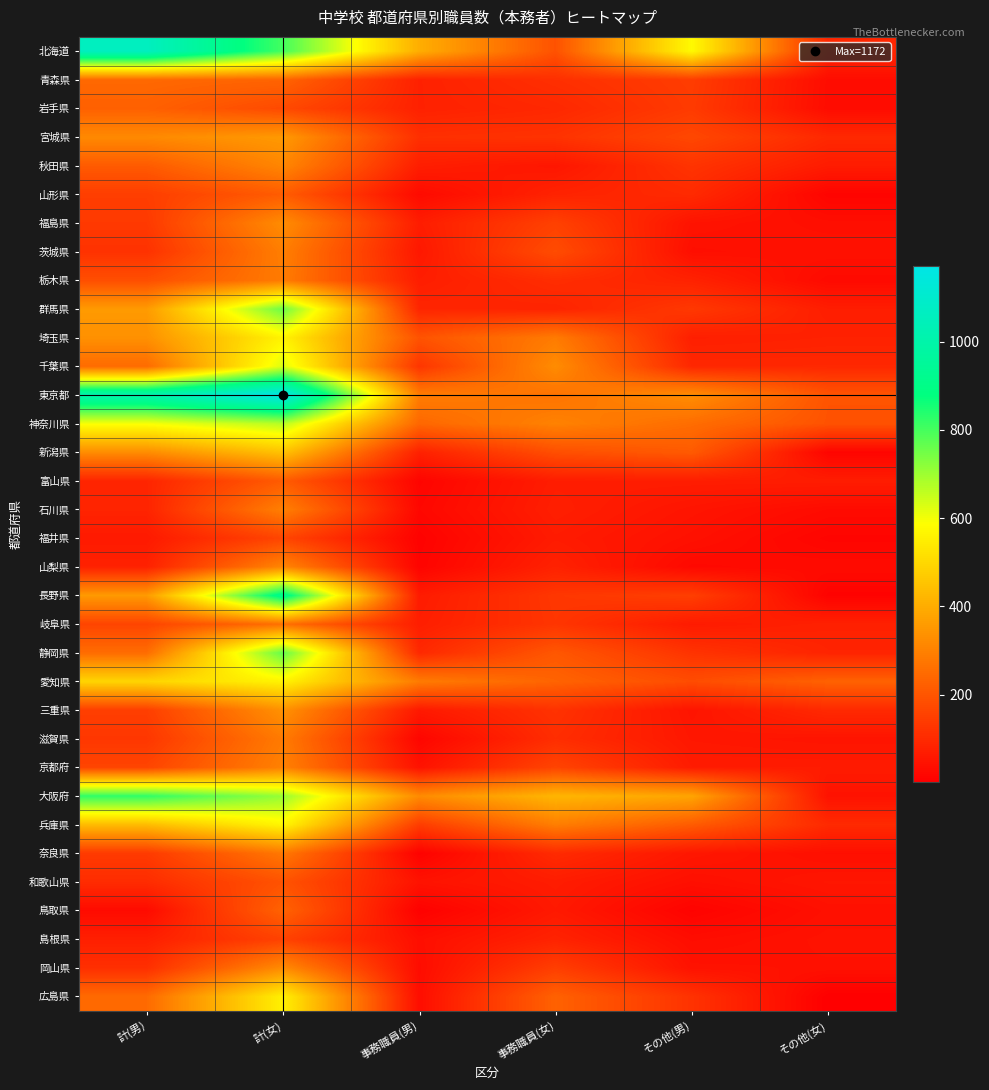

Reading left to right, transcribe all the data shown in this chart.

北海道: 計(男)=1062	計(女)=802	事務職員(男)=401	事務職員(女)=191	その他(男)=575	その他(女)=91
青森県: 計(男)=242	計(女)=233	事務職員(男)=79	事務職員(女)=111	その他(男)=142	その他(女)=32
岩手県: 計(男)=225	計(女)=171	事務職員(男)=79	事務職員(女)=94	その他(男)=137	その他(女)=31
宮城県: 計(男)=318	計(女)=355	事務職員(男)=112	事務職員(女)=119	その他(男)=167	その他(女)=96
秋田県: 計(男)=211	計(女)=311	事務職員(男)=72	事務職員(女)=54	その他(男)=121	その他(女)=66
山形県: 計(男)=145	計(女)=215	事務職員(男)=28	事務職員(女)=83	その他(男)=99	その他(女)=13
福島県: 計(男)=134	計(女)=324	事務職員(男)=69	事務職員(女)=152	その他(男)=47	その他(女)=36
茨城県: 計(男)=117	計(女)=293	事務職員(男)=58	事務職員(女)=178	その他(男)=37	その他(女)=43
栃木県: 計(男)=183	計(女)=286	事務職員(男)=71	事務職員(女)=106	その他(男)=81	その他(女)=26
群馬県: 計(男)=357	計(女)=756	事務職員(男)=89	事務職員(女)=85	その他(男)=132	その他(女)=71
埼玉県: 計(男)=334	計(女)=561	事務職員(男)=194	事務職員(女)=286	その他(男)=74	その他(女)=80
千葉県: 計(男)=248	計(女)=627	事務職員(男)=126	事務職員(女)=324	その他(男)=93	その他(女)=94
東京都: 計(男)=1014	計(女)=1172	事務職員(男)=289	事務職員(女)=266	その他(男)=328	その他(女)=195
神奈川県: 計(男)=595	計(女)=671	事務職員(男)=240	事務職員(女)=301	その他(男)=253	その他(女)=192
新潟県: 計(男)=324	計(女)=448	事務職員(男)=79	事務職員(女)=184	その他(男)=210	その他(女)=14
富山県: 計(男)=88	計(女)=213	事務職員(男)=14	事務職員(女)=69	その他(男)=69	その他(女)=69
石川県: 計(男)=85	計(女)=296	事務職員(男)=20	事務職員(女)=74	その他(男)=50	その他(女)=29
福井県: 計(男)=62	計(女)=162	事務職員(男)=8	事務職員(女)=65	その他(男)=41	その他(女)=14
山梨県: 計(男)=80	計(女)=310	事務職員(男)=12	事務職員(女)=80	その他(男)=23	その他(女)=29
長野県: 計(男)=356	計(女)=923	事務職員(男)=65	事務職員(女)=129	その他(男)=147	その他(女)=9
岐阜県: 計(男)=160	計(女)=260	事務職員(男)=72	事務職員(女)=125	その他(男)=64	その他(女)=78
静岡県: 計(男)=252	計(女)=766	事務職員(男)=96	事務職員(女)=203	その他(男)=120	その他(女)=85
愛知県: 計(男)=490	計(女)=561	事務職員(男)=286	事務職員(女)=232	その他(男)=178	その他(女)=227
三重県: 計(男)=147	計(女)=337	事務職員(男)=61	事務職員(女)=118	その他(男)=50	その他(女)=98
滋賀県: 計(男)=128	計(女)=285	事務職員(男)=17	事務職員(女)=107	その他(男)=56	その他(女)=49
京都府: 計(男)=161	計(女)=299	事務職員(男)=46	事務職員(女)=160	その他(男)=66	その他(女)=66
大阪府: 計(男)=824	計(女)=706	事務職員(男)=322	事務職員(女)=420	その他(男)=380	その他(女)=45
兵庫県: 計(男)=433	計(女)=567	事務職員(男)=142	事務職員(女)=292	その他(男)=213	その他(女)=99
奈良県: 計(男)=136	計(女)=278	事務職員(男)=8	事務職員(女)=101	その他(男)=55	その他(女)=38
和歌山県: 計(男)=104	計(女)=193	事務職員(男)=46	事務職員(女)=68	その他(男)=38	その他(女)=53
鳥取県: 計(男)=28	計(女)=229	事務職員(男)=6	事務職員(女)=61	その他(男)=10	その他(女)=40
島根県: 計(男)=74	計(女)=154	事務職員(男)=37	事務職員(女)=83	その他(男)=33	その他(女)=45
岡山県: 計(男)=111	計(女)=323	事務職員(男)=32	事務職員(女)=146	その他(男)=45	その他(女)=42
広島県: 計(男)=248	計(女)=554	事務職員(男)=34	事務職員(女)=227	その他(男)=118	その他(女)=2